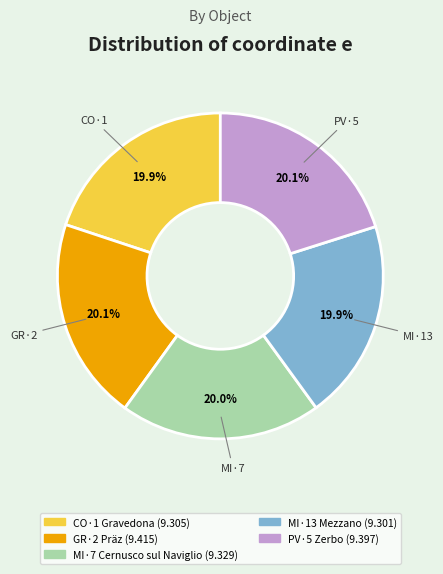

What portion of the pie excludes MI·7 Cernusco sul Naviglio?

80.0%